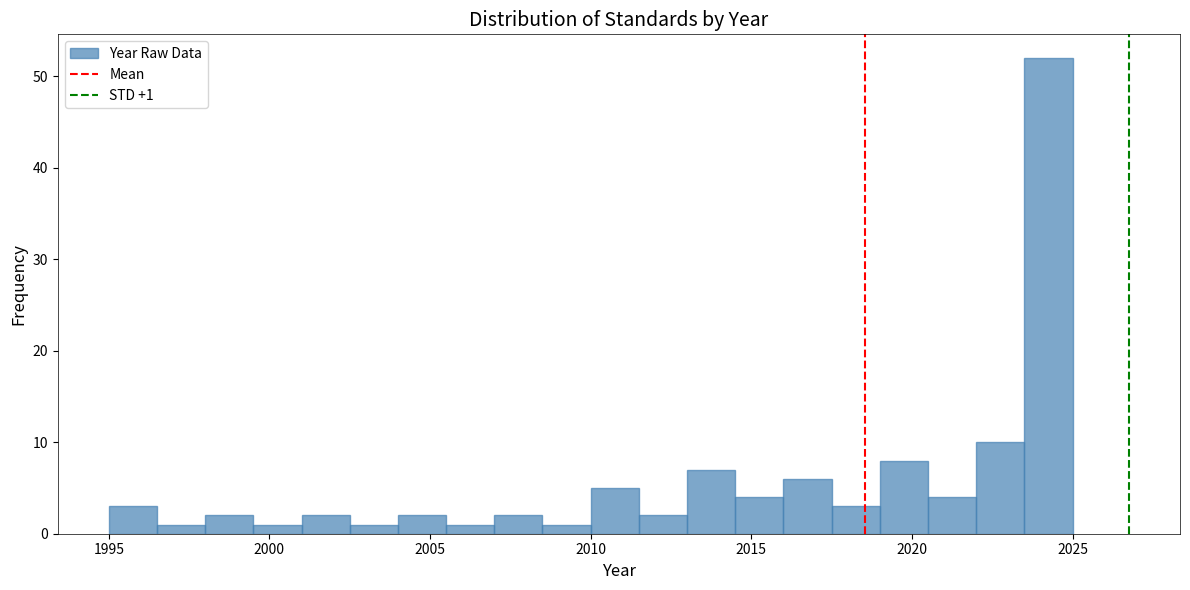

Around what value on the x-axis is the tallest bar? Give the approximate position of its centre, as read against the axis.

2024.5